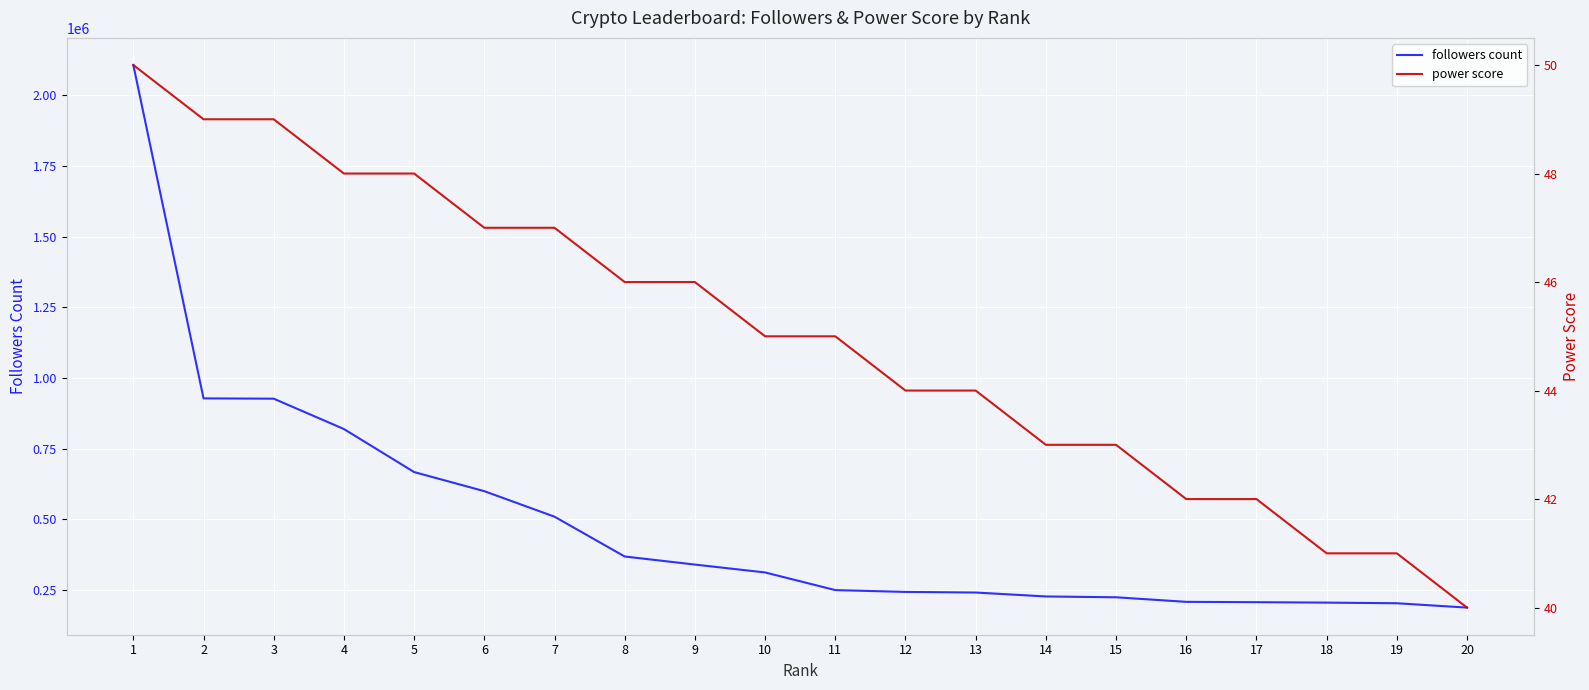

Is this an area chart (filled region under the line)?

No